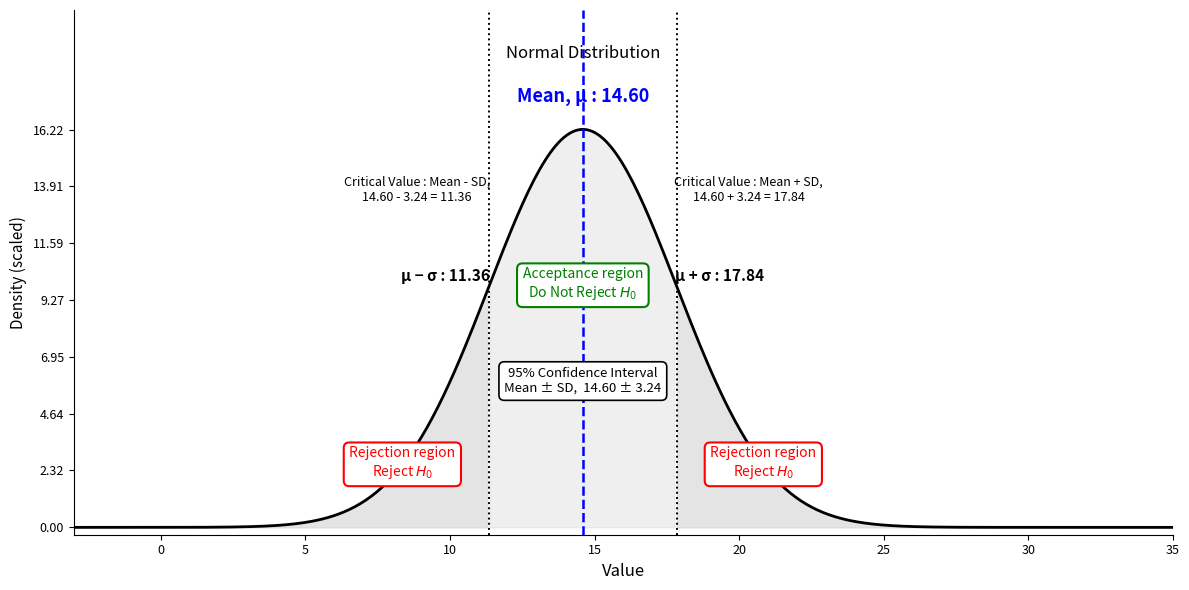

At how many categories does at least one series exceed 2?

31